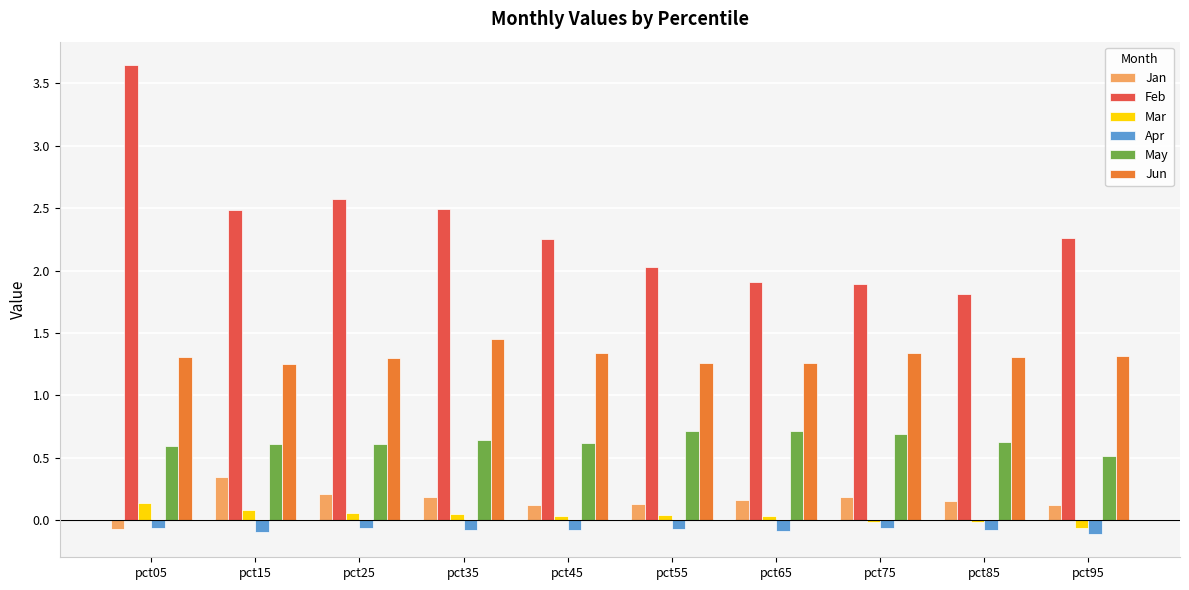

What is the maximum value for Apr?

-0.1